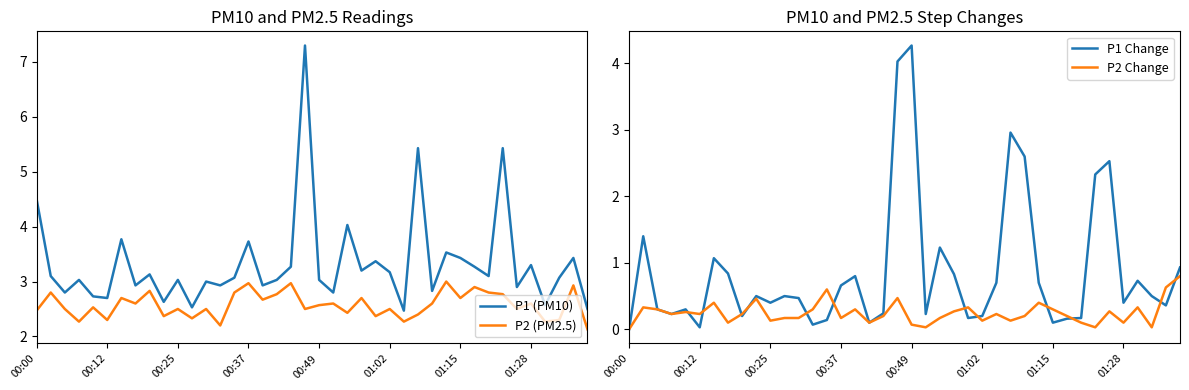

The value of P1 Change at 17 is 0.2. True or false?

False